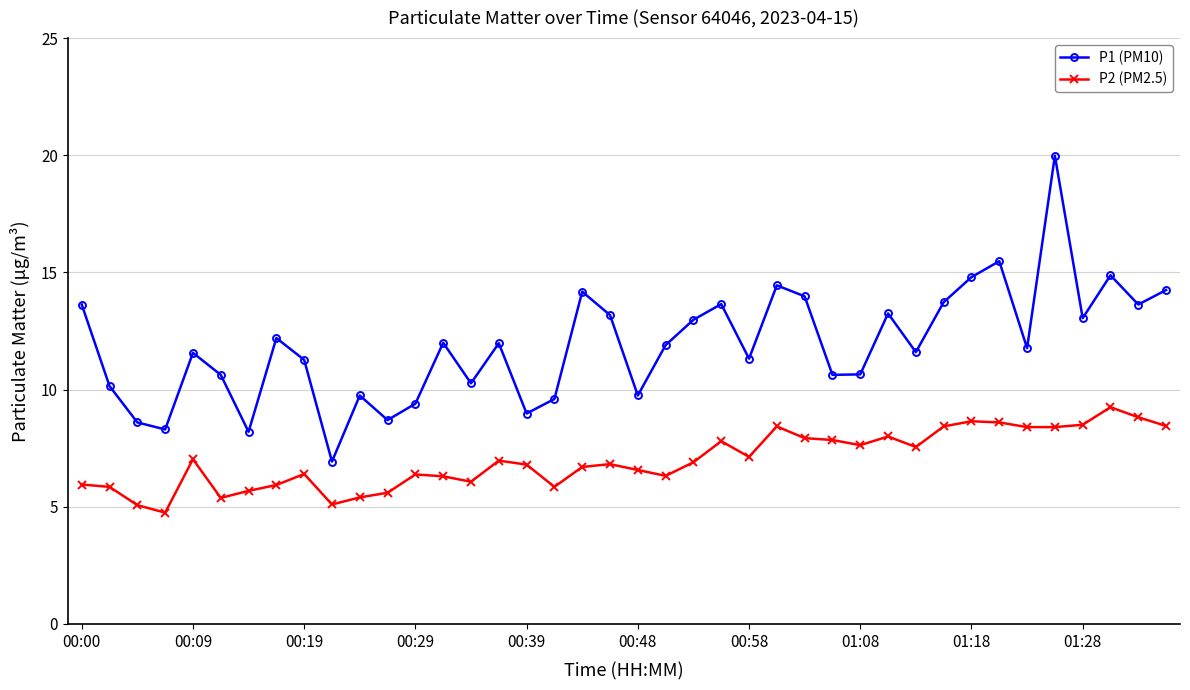

True or false: P1 (PM10) and P2 (PM2.5) cross at least once.

False